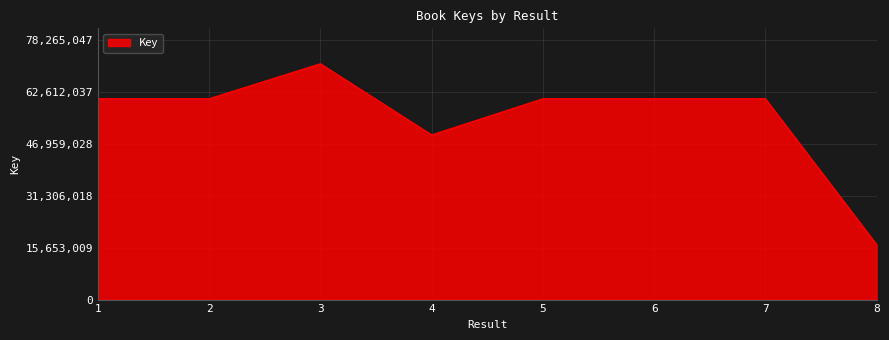

Between 1 and 4, which is larger?

1